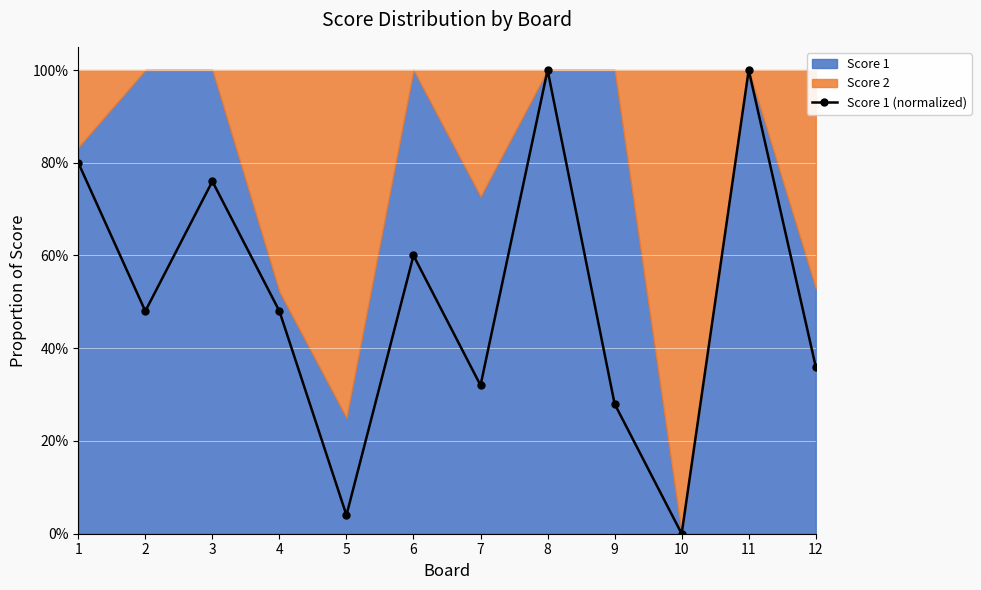

At which category does the data reach its first local peak?

3